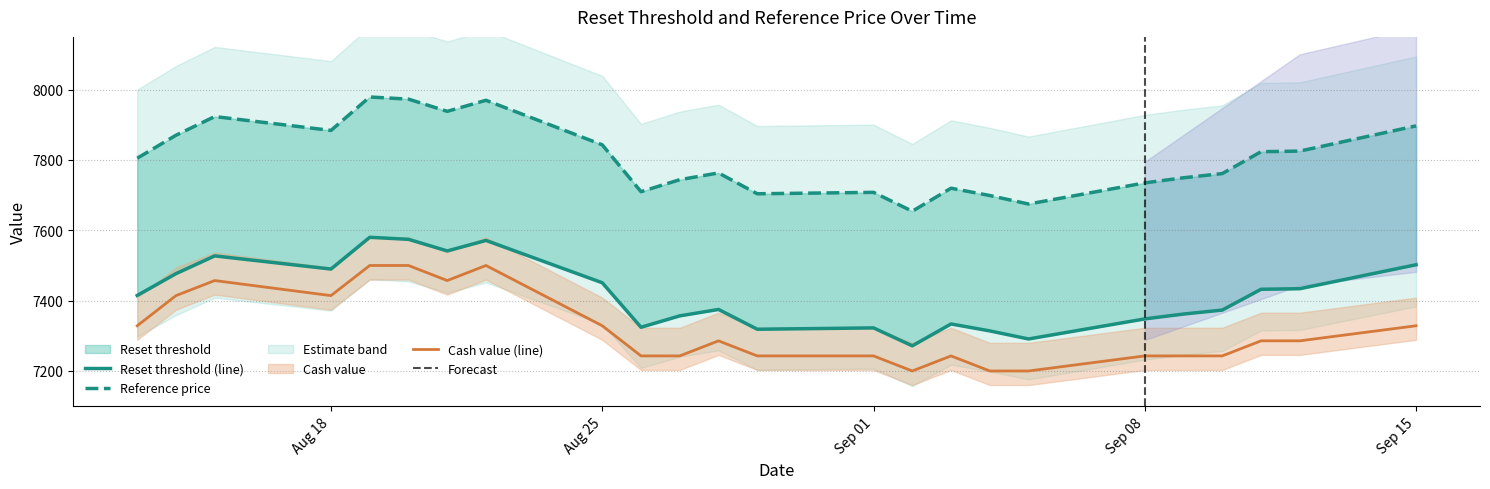

Which series has the largest range (max minus min)?

Reference price